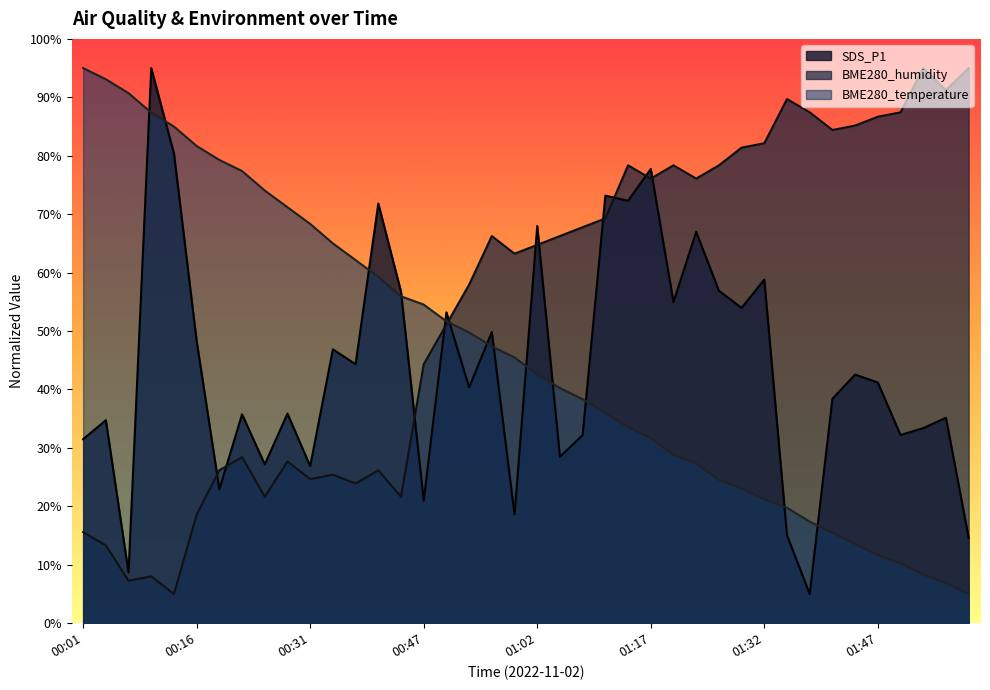

Rank the series by their maximum value, from lowest to highest.

SDS_P1, BME280_humidity, BME280_temperature